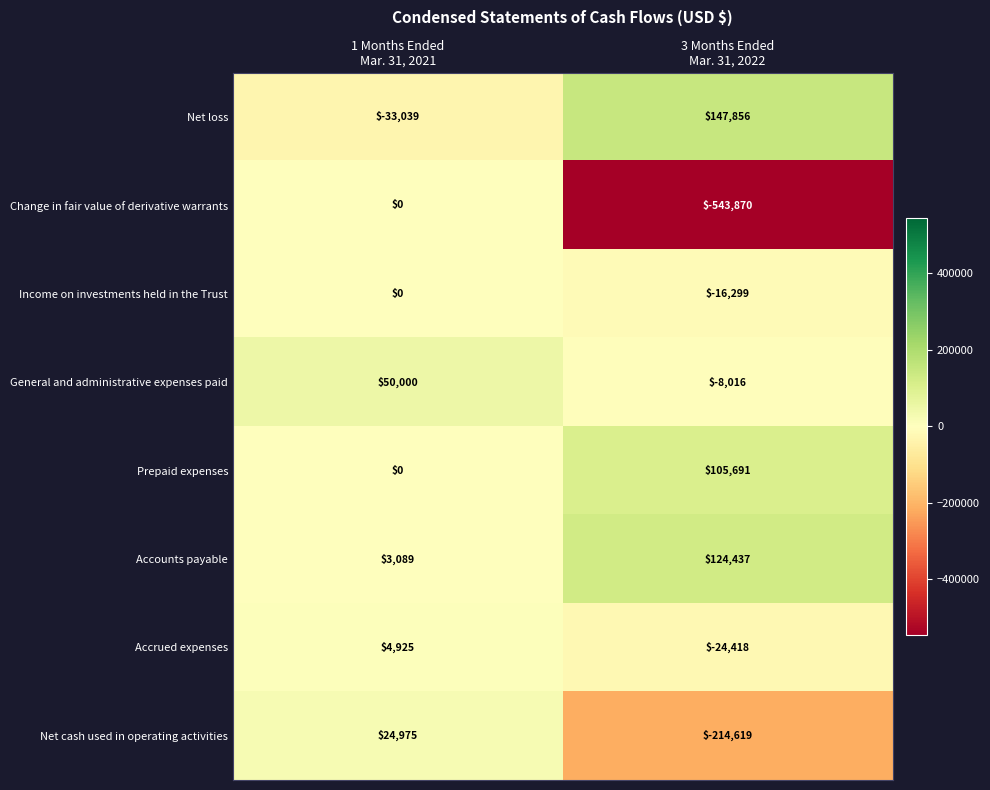

Reading right to left, list all the values displayed in this chart.

Net loss: 147856	-33039
Change in fair value of derivative warrants: -543870	0
Income on investments held in the Trust: -16299	0
General and administrative expenses paid: -8016	50000
Prepaid expenses: 105691	0
Accounts payable: 124437	3089
Accrued expenses: -24418	4925
Net cash used in operating activities: -214619	24975